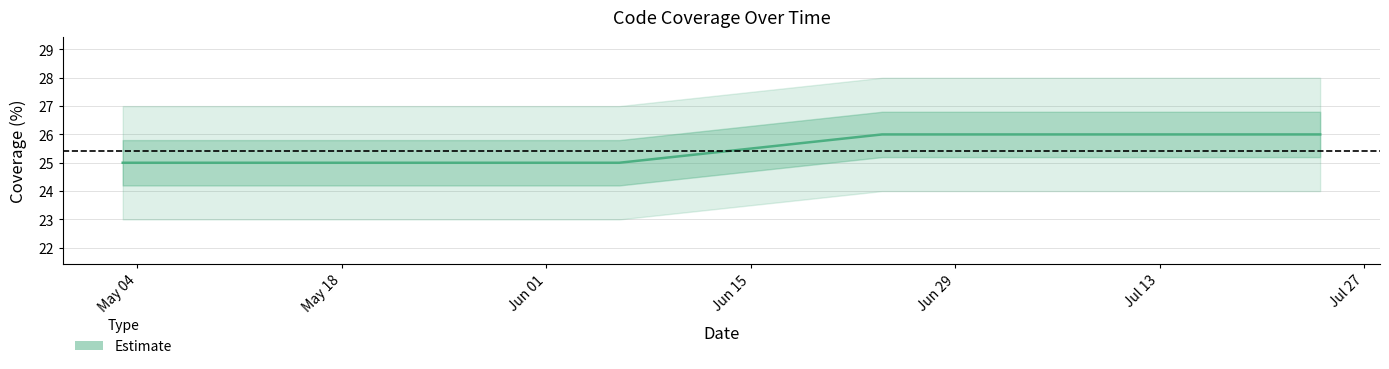

At which label is the value closest to 25?

2021-06-06